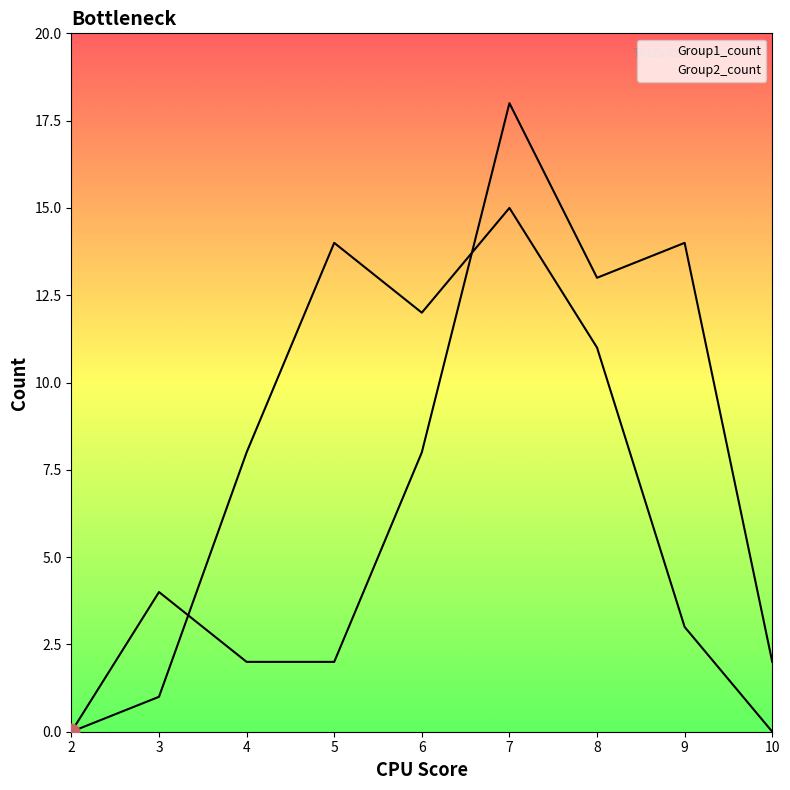

What is the difference between the second highest and minimum values in the Group1_count series?

14